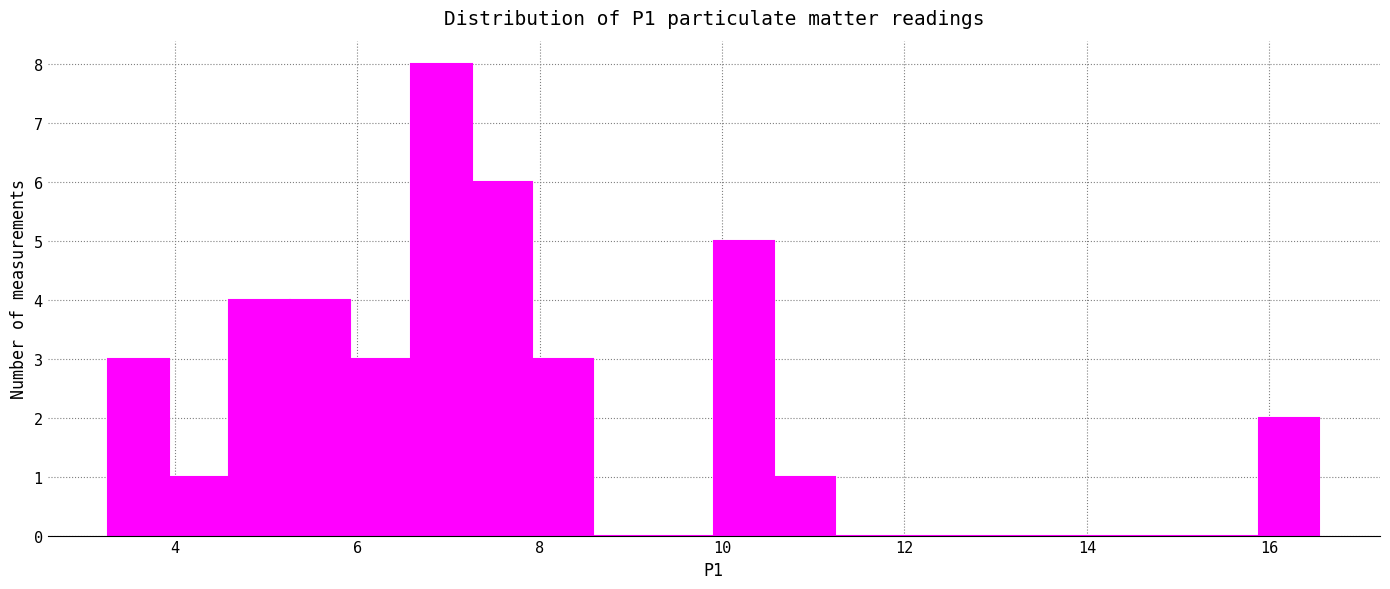

Around what value on the x-axis is the tallest bar? Give the approximate position of its centre, as read against the axis.

7.0